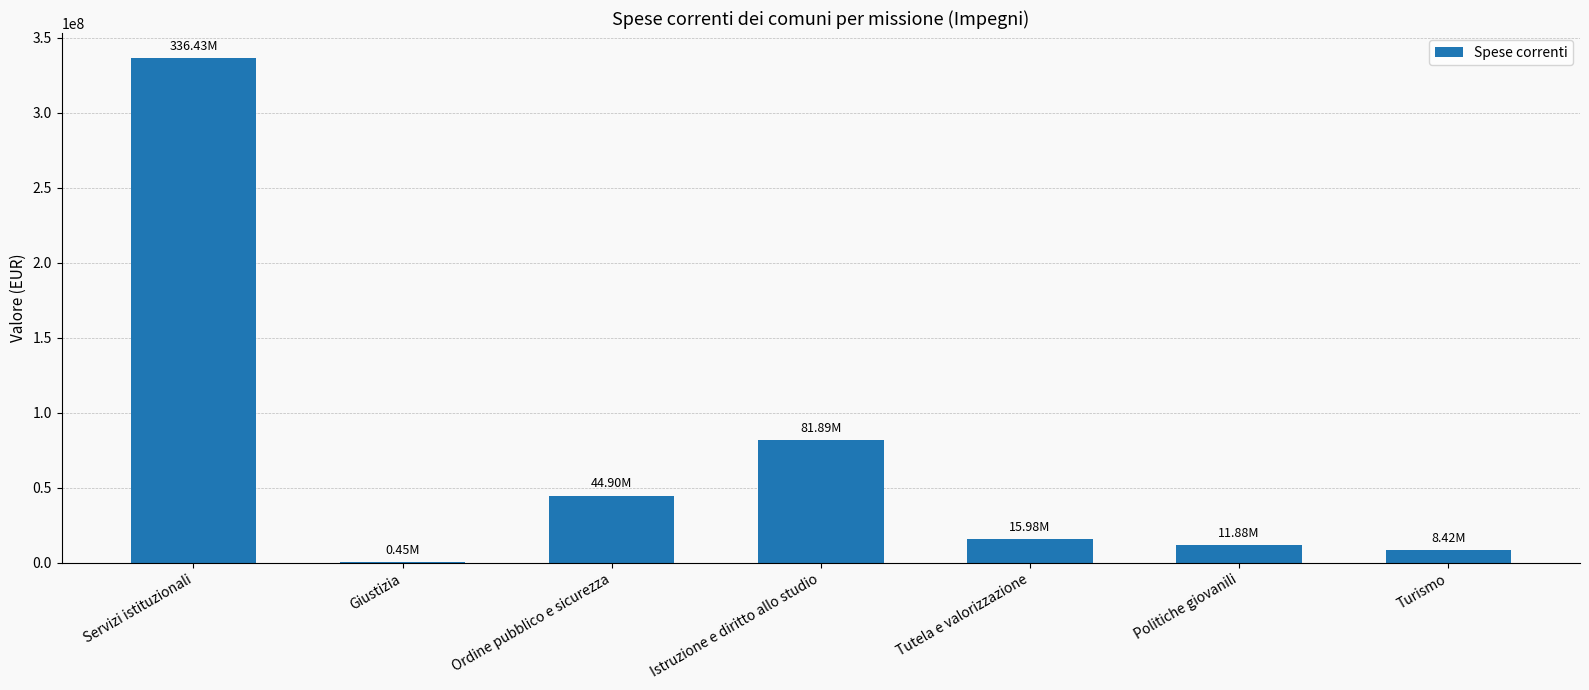

What is the change in value from Servizi istituzionali to Giustizia?

-335980393.4